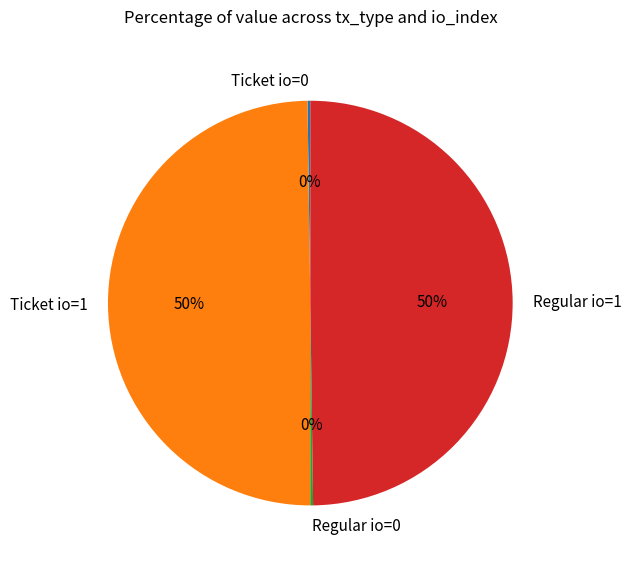

To the nearest percent, what is the difference between the largest and smallest slice percentages?

50%